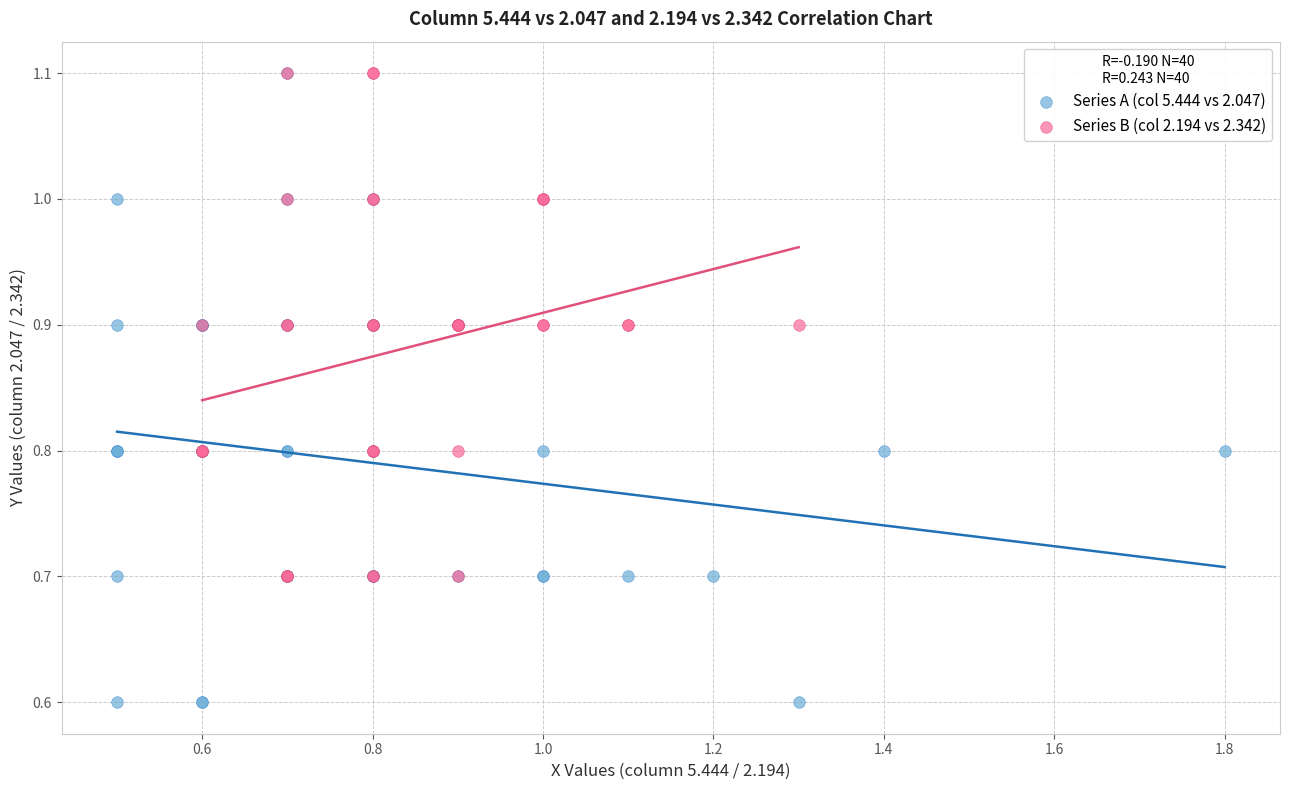

Which series contains the lowest Y value?

Series A (col 5.444 vs 2.047)